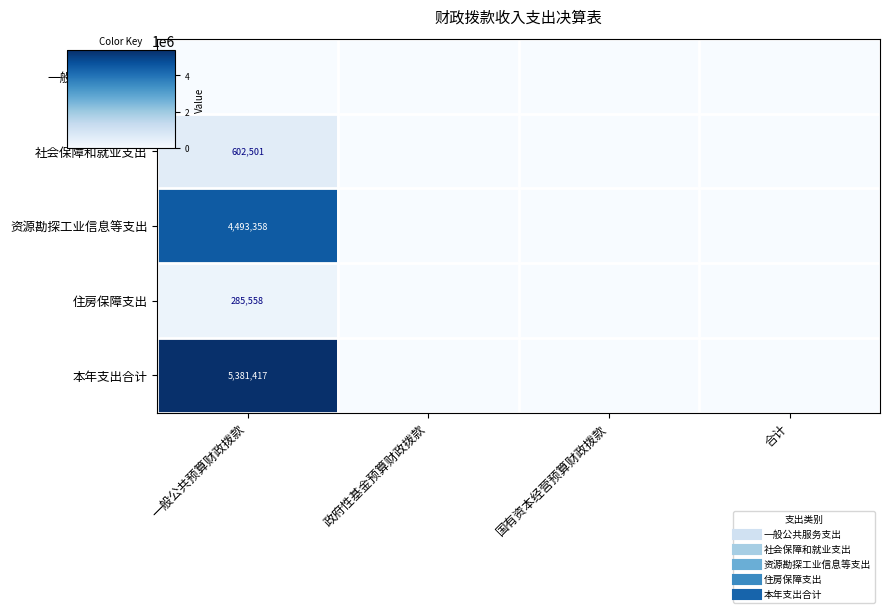

At which category is the sum across all series the highest?

一般公共预算财政拨款